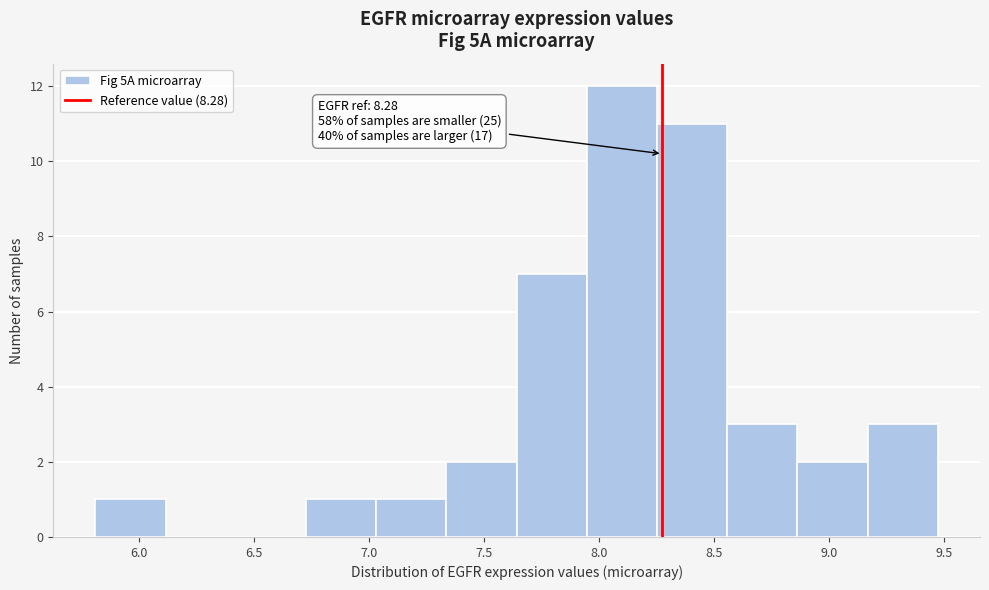

Over which range of the x-axis is the bar tallest?

7.95 to 8.25